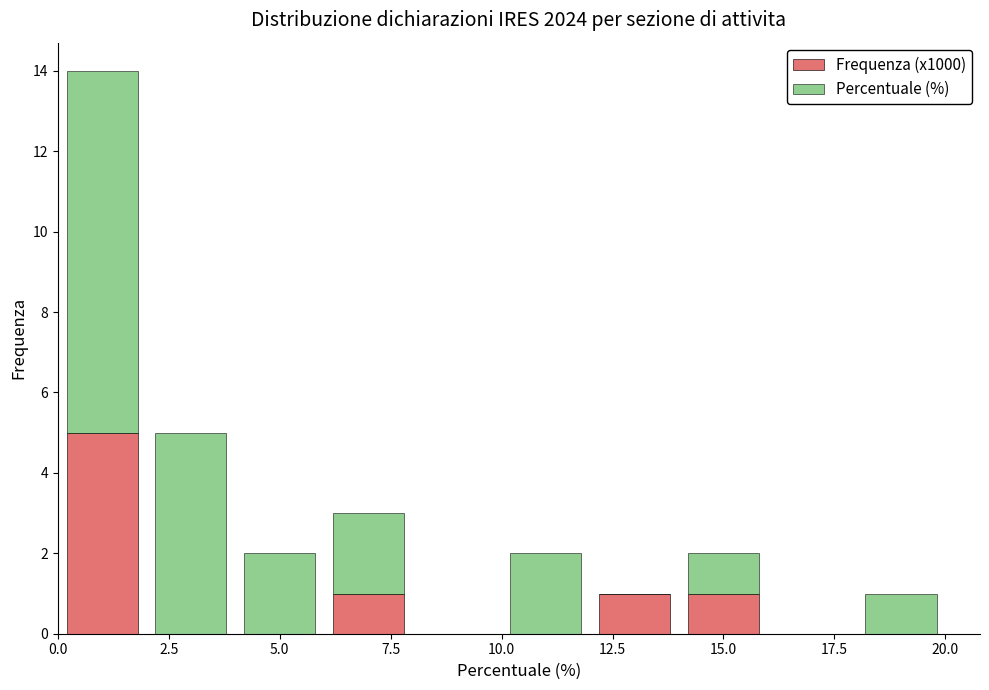

What is the total height of the stacked bar covering 2 to 4 on the x-axis? The values are not printed on the chart, so give them approximately, as read against the axis.

5